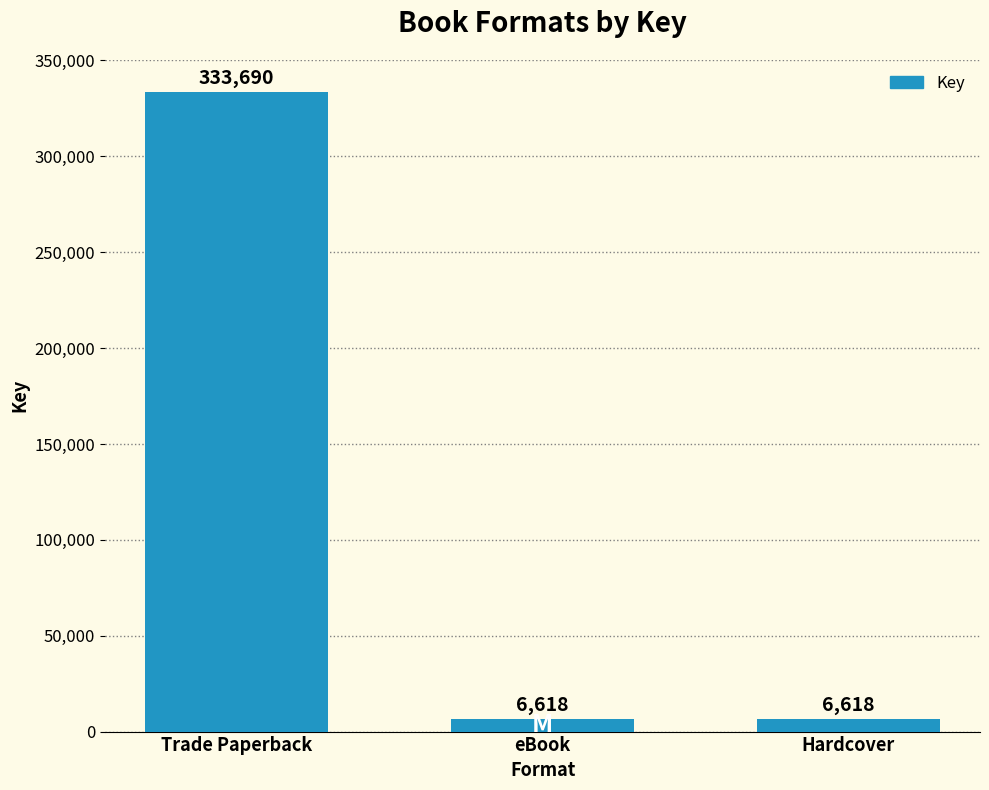

What value does the data have at Trade Paperback?

333690